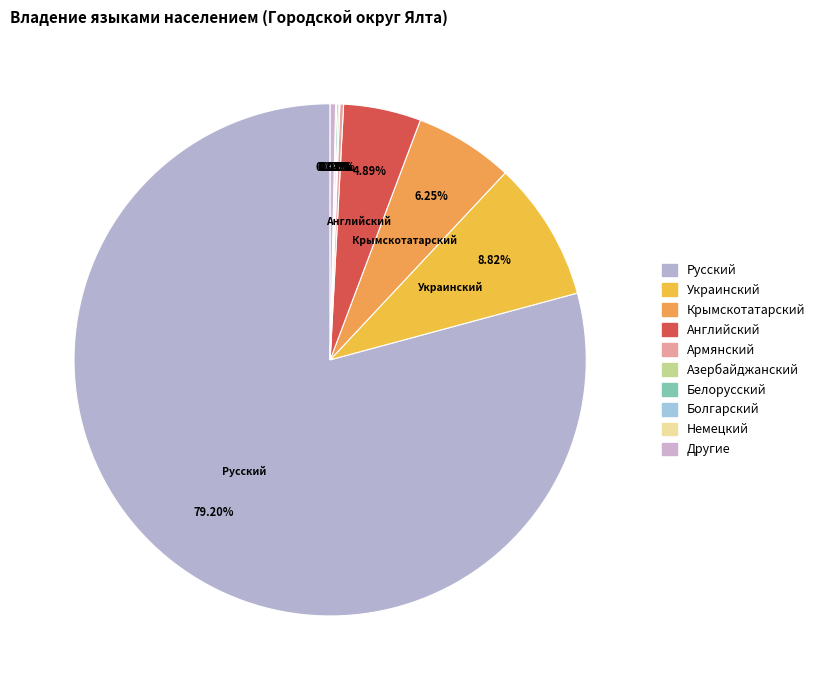

What is the total percentage of Немецкий and Крымскотатарский?

6.3%